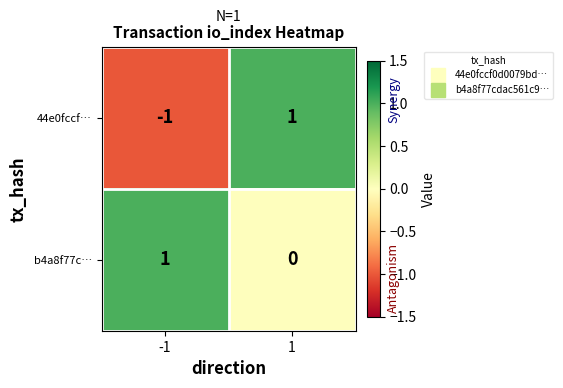

List the series in order of their overall mean, highest first.

b4a8f77c…, 44e0fccf…